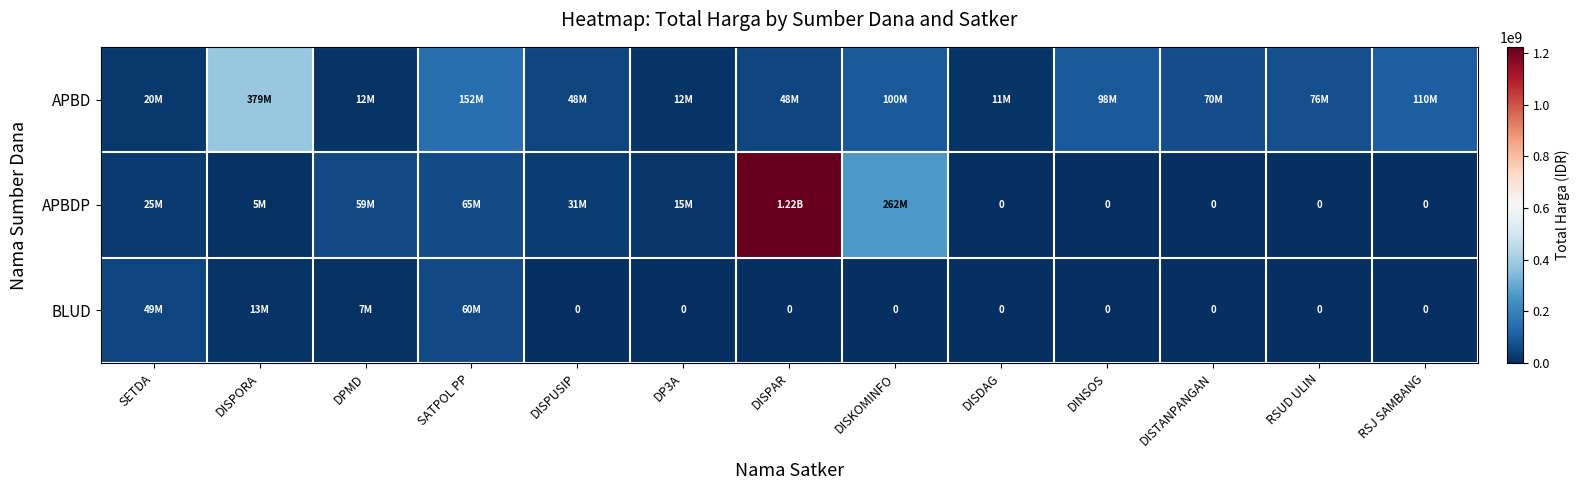

What is the difference between the maximum and minimum values in the APBD series?

367975000